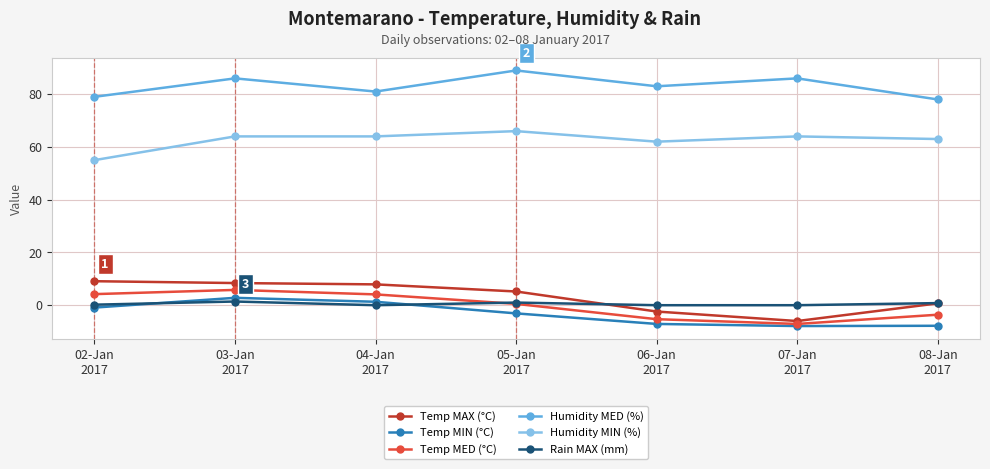

Which series changed the most between 04-Jan
2017 and 07-Jan
2017?

Temp MAX (°C)